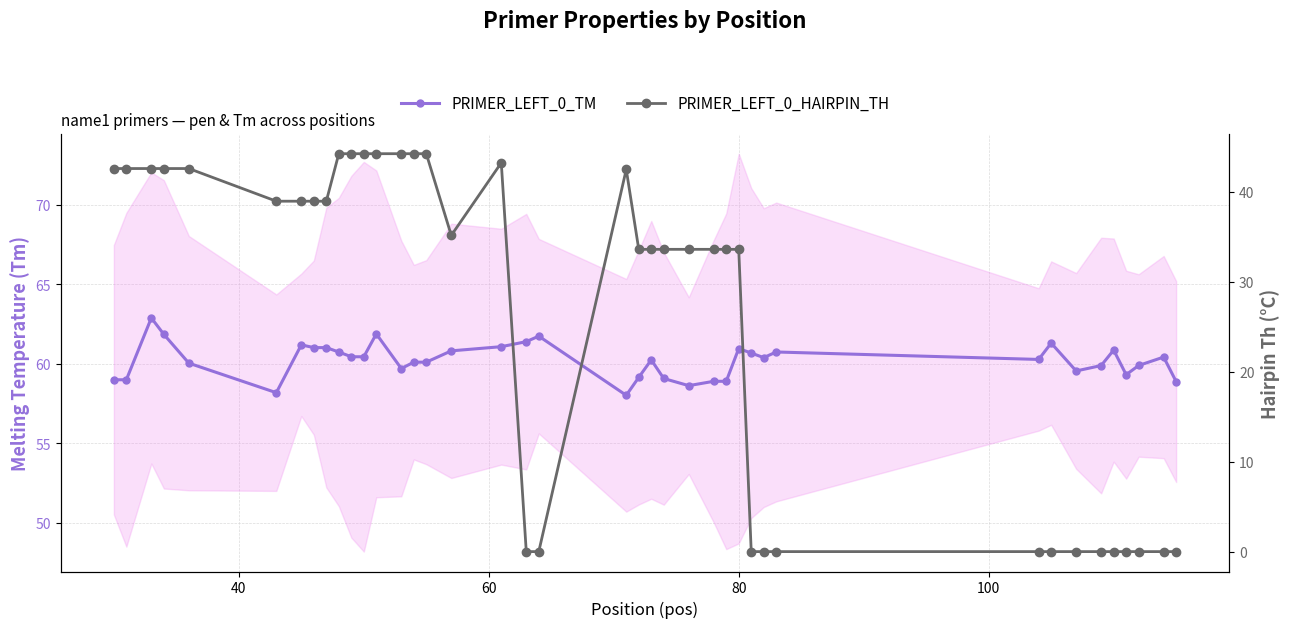

True or false: PRIMER_LEFT_0_TM and PRIMER_LEFT_0_HAIRPIN_TH intersect in this chart.

False